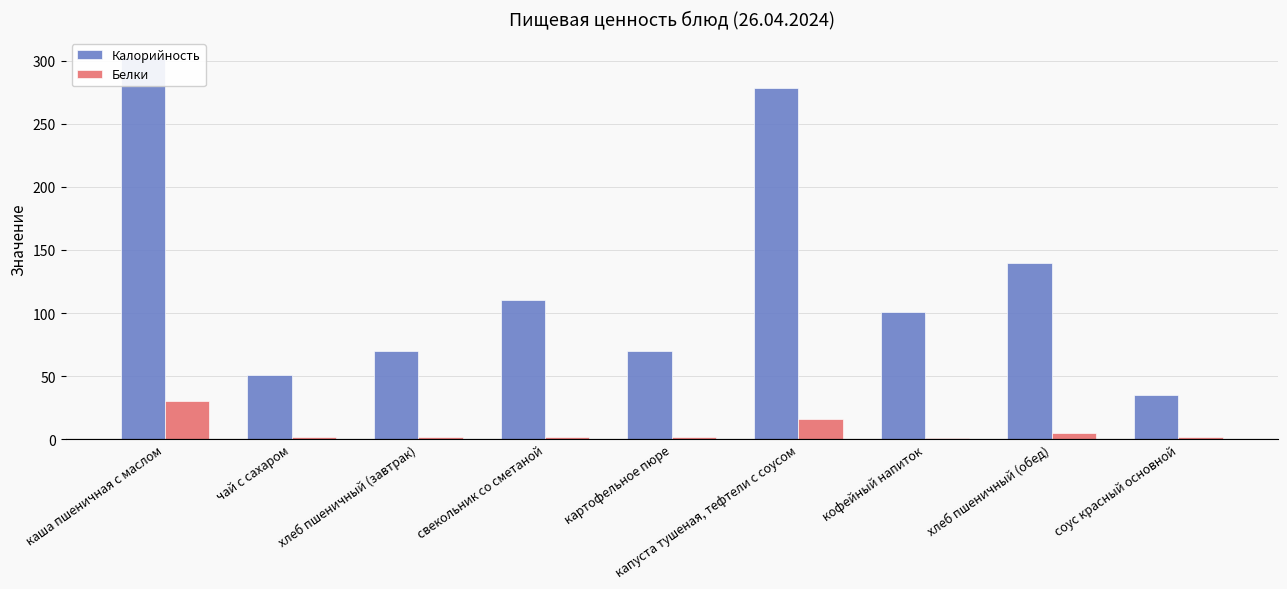

At which category does the chart reach its minimum across all series?

кофейный напиток